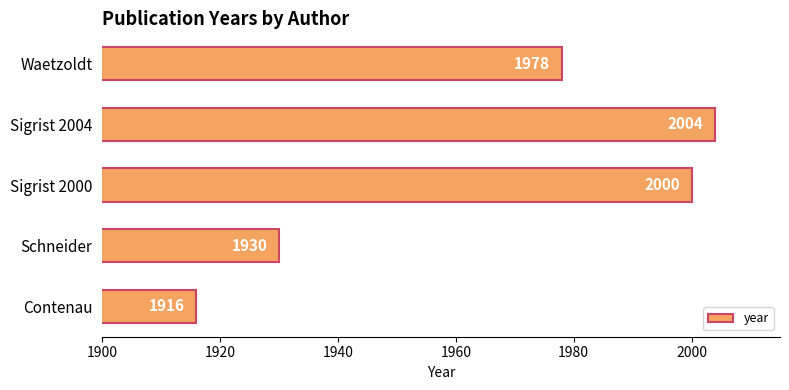

What value does the data have at Sigrist 2004, to the nearest 10?

2000